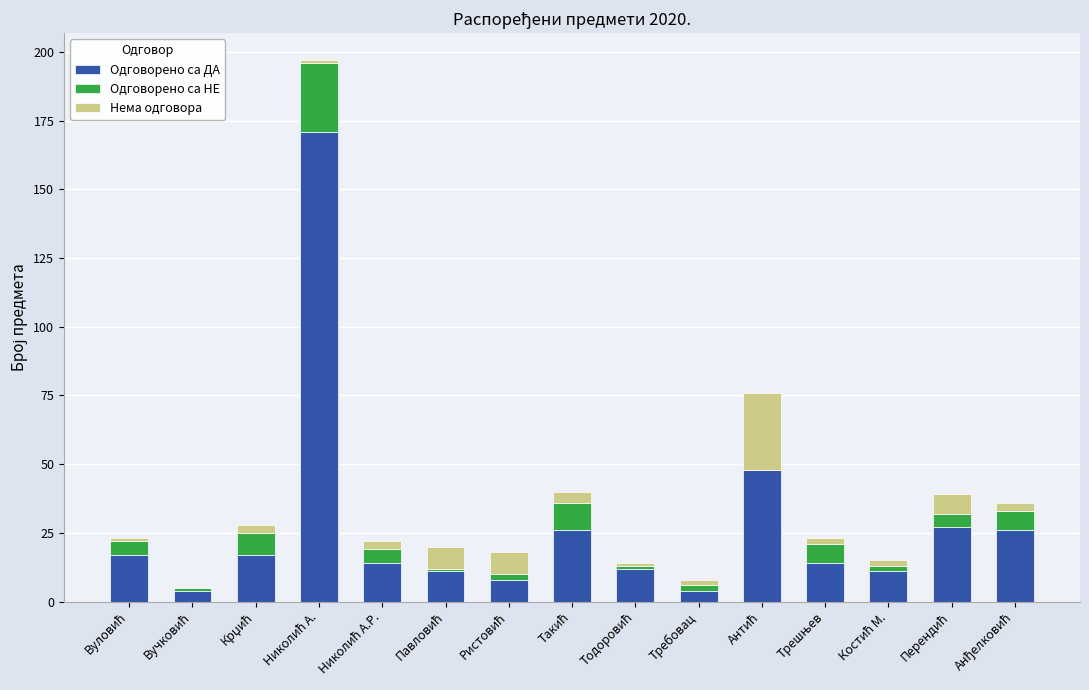

What is the maximum value for Одговорено са ДА?

171